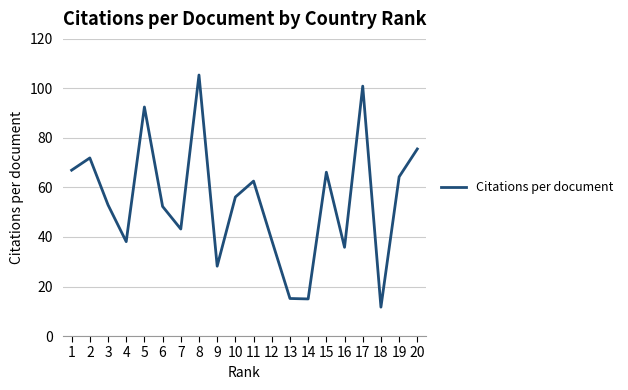

Where does the data first go above 56?

1